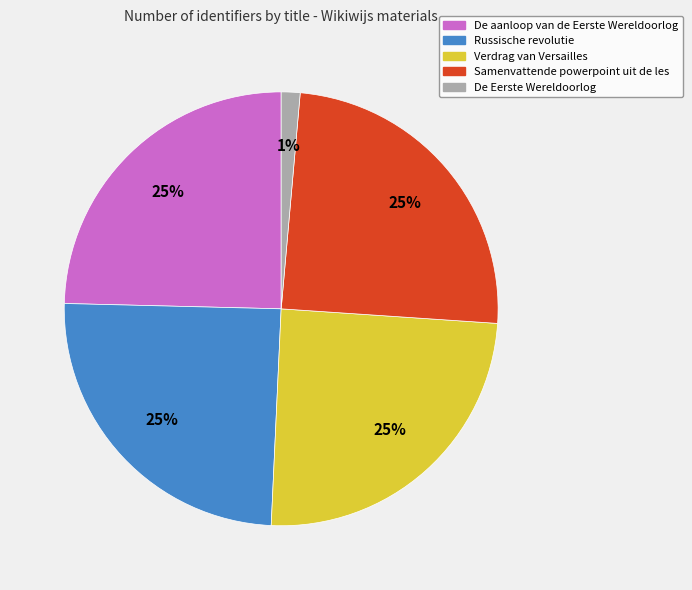

Which slice is the smallest?

De Eerste Wereldoorlog